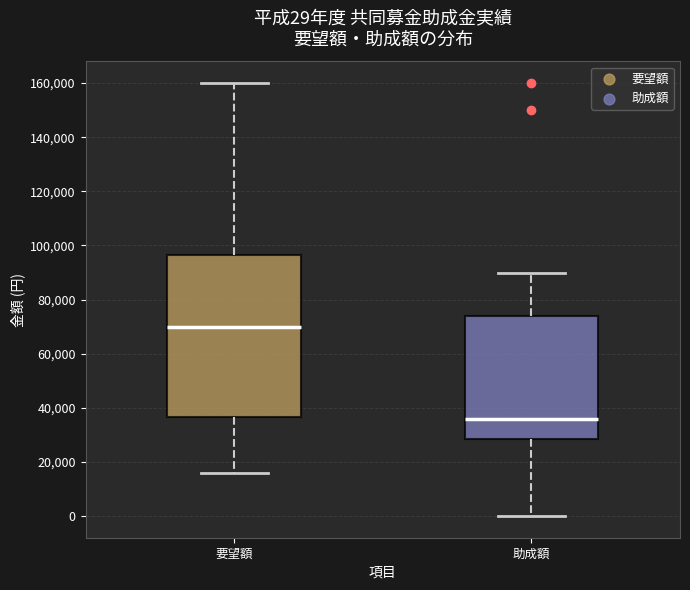

Which box is the tallest, from its lower edge to its upper edge?

要望額